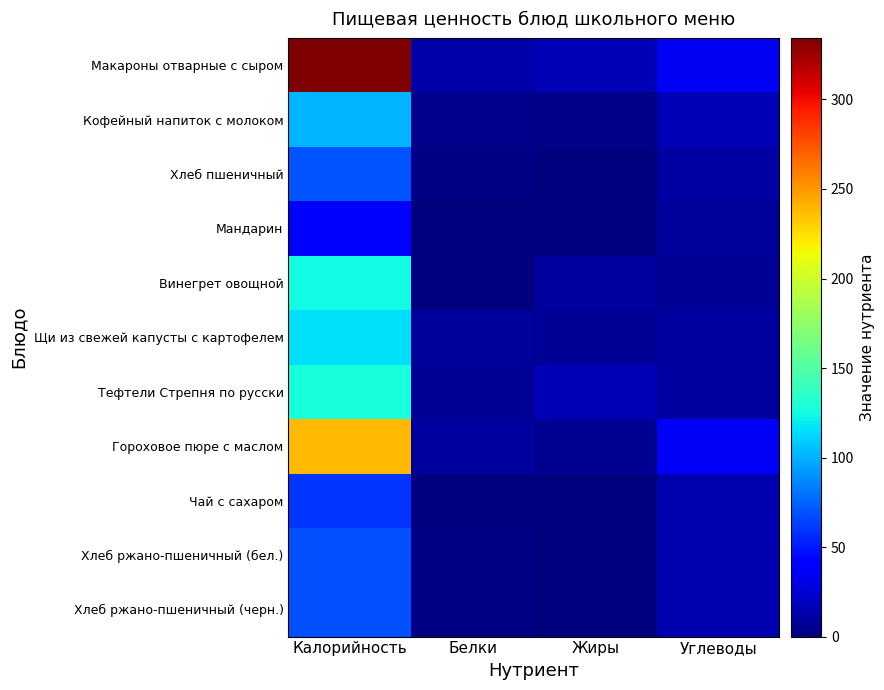

List the series in order of their peak value, lowest first.

Мандарин, Чай с сахаром, Хлеб ржано-пшеничный (бел.), Хлеб ржано-пшеничный (черн.), Хлеб пшеничный, Кофейный напиток с молоком, Щи из свежей капусты с картофелем, Винегрет овощной, Тефтели Стрепня по русски, Гороховое пюре с маслом, Макароны отварные с сыром